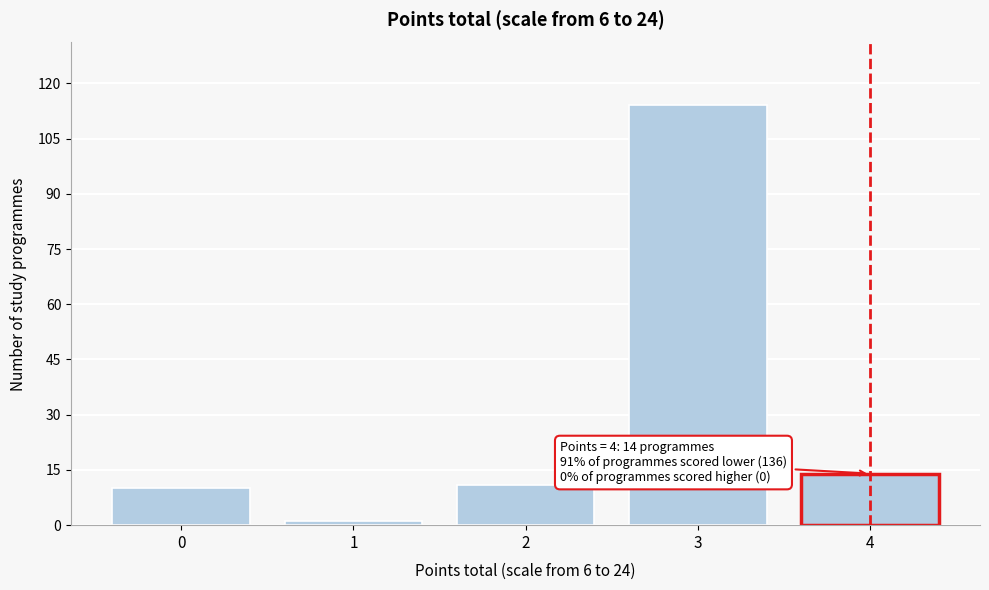

Reading left to right, what are all the values shown in this chart?

10	1	11	114	14